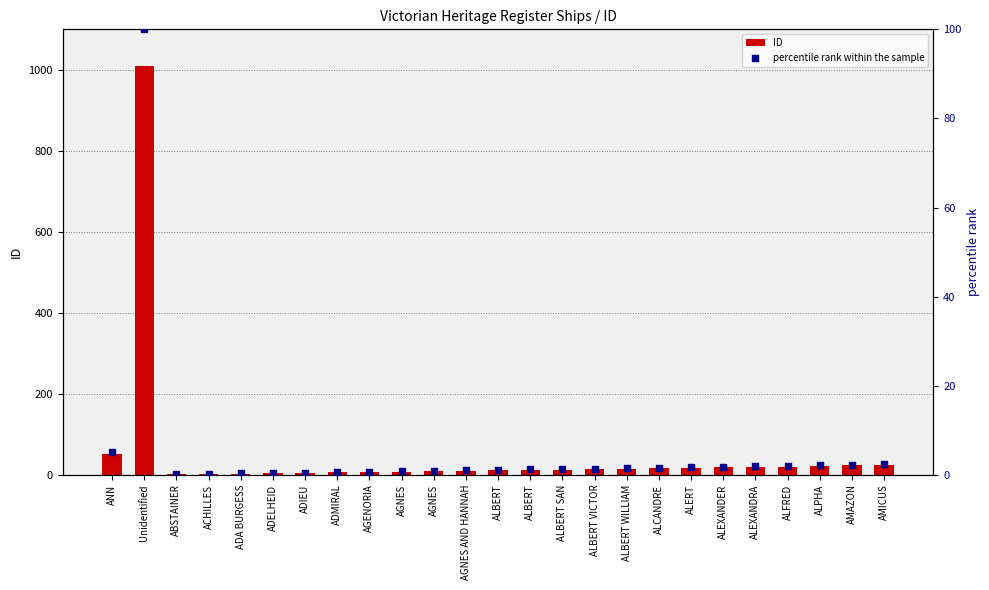

Which series reaches the maximum Y coordinate?

ID